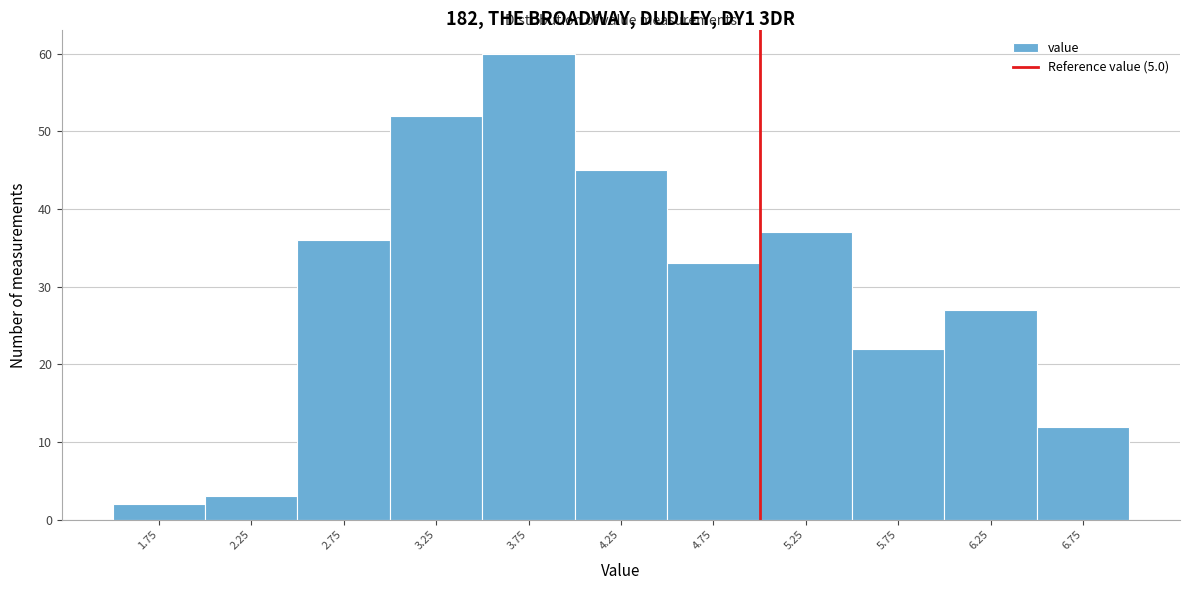

What is the height of the bar covering 2.0 to 2.5 on the x-axis? The values are not printed on the chart, so give them approximately, as read against the axis.

3